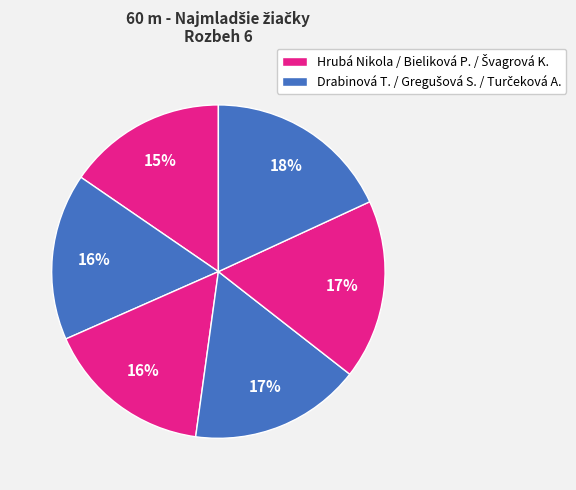

How many slices are in this pie chart?

6